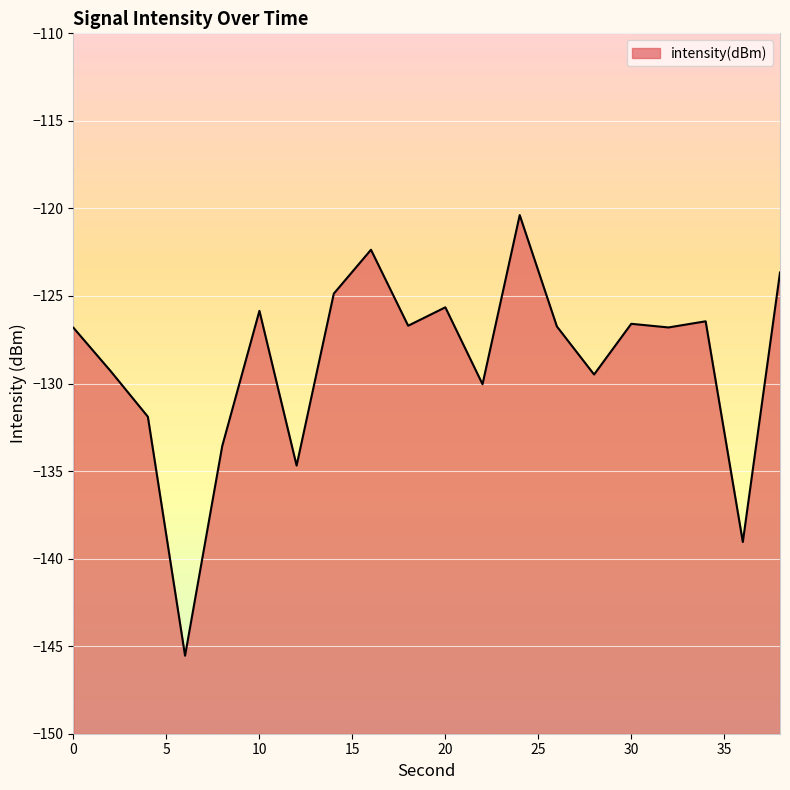

The chart shows a value of -31.9 at 14. True or false?

False